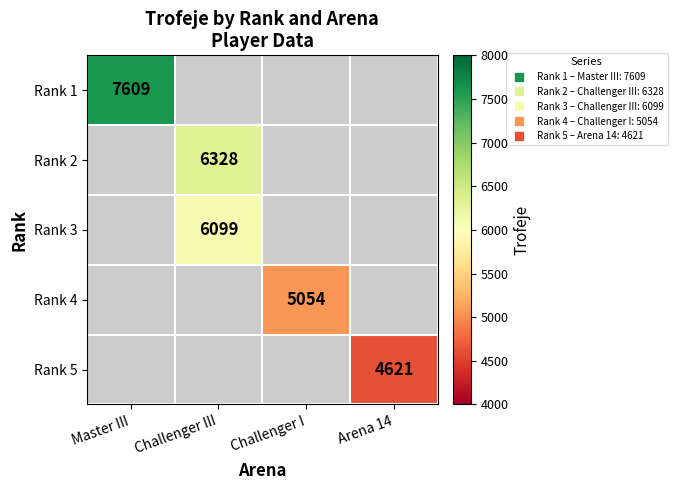

Is the value of Rank 5 at Master III greater than the value of Rank 1 at Challenger I?

No